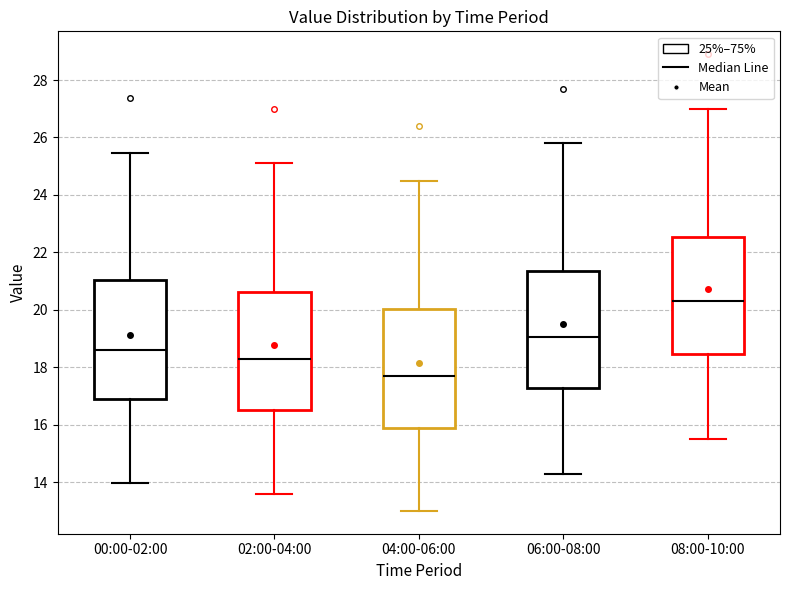

Reading left to right, read every box against the y-axis: the position of its median line, the range the box covers, and the ends of its whiskers. The values are not printed on the chart, so give them approximately, as read against the axis.

00:00-02:00: median 18.6, box 16.8 to 21.0, whiskers 14.0 to 25.4
02:00-04:00: median 18.4, box 16.6 to 20.6, whiskers 13.6 to 25.2
04:00-06:00: median 17.8, box 15.8 to 20.0, whiskers 13.0 to 24.6
06:00-08:00: median 19.0, box 17.2 to 21.4, whiskers 14.4 to 25.8
08:00-10:00: median 20.4, box 18.4 to 22.6, whiskers 15.6 to 27.0